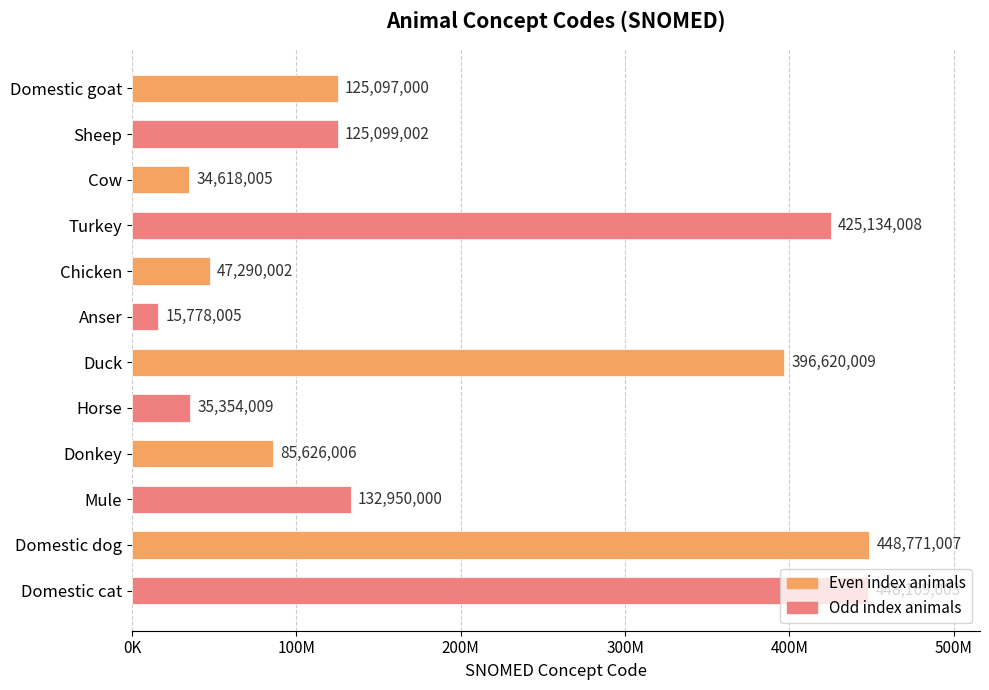

What is the minimum value shown in the chart?

15778005